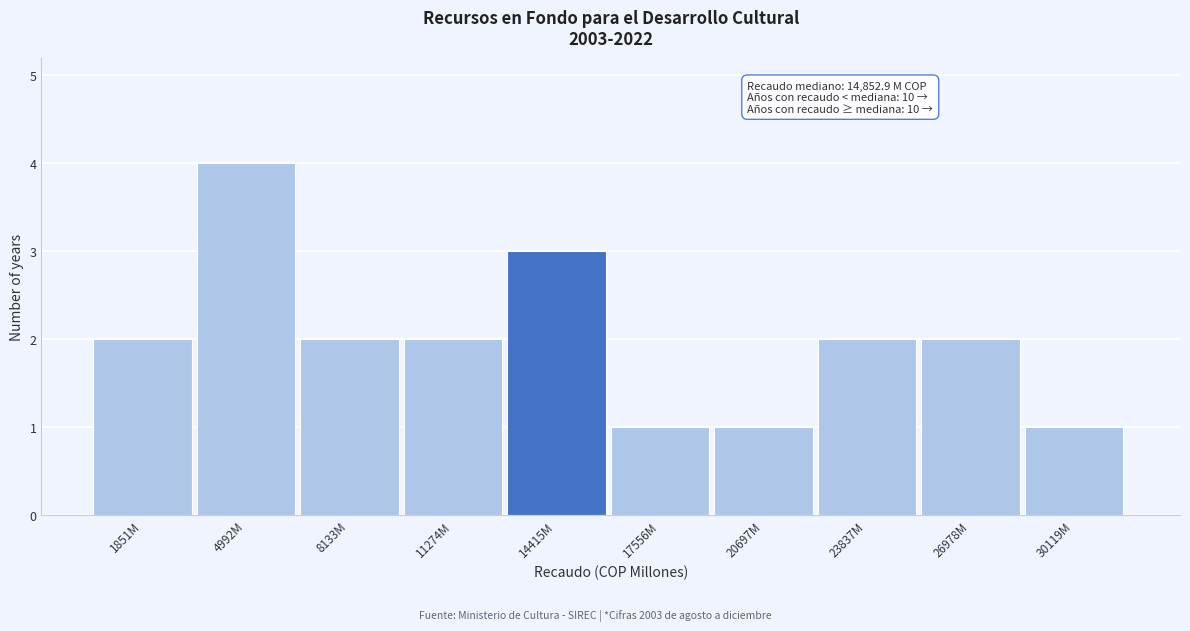

Reading right to left, list all the values displayed in this chart.

1	2	2	1	1	3	2	2	4	2